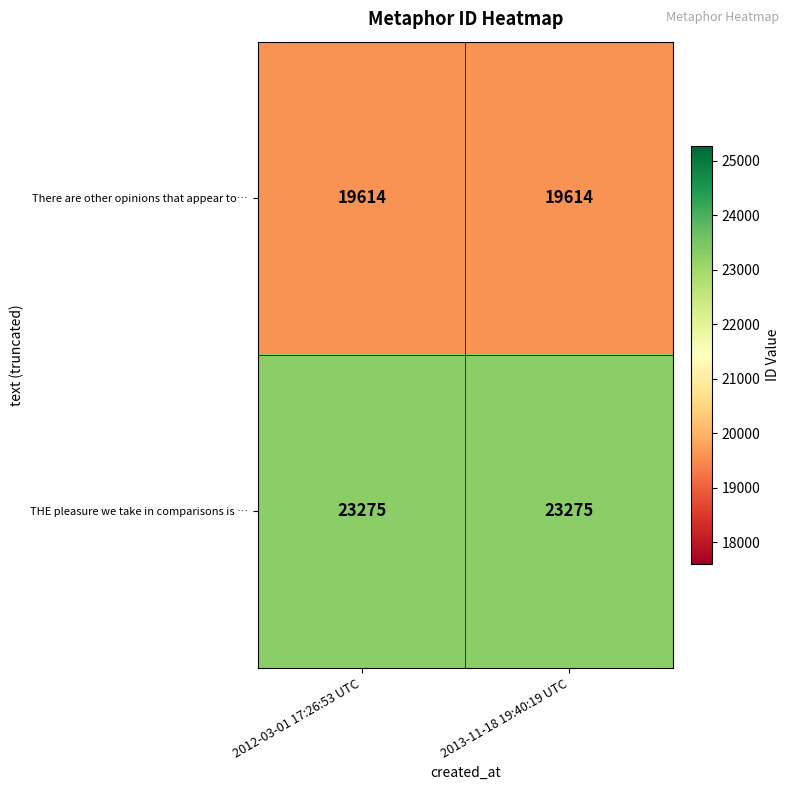

Rank the series by their average value, from highest to lowest.

THE pleasure we take in comparisons is …, There are other opinions that appear to…